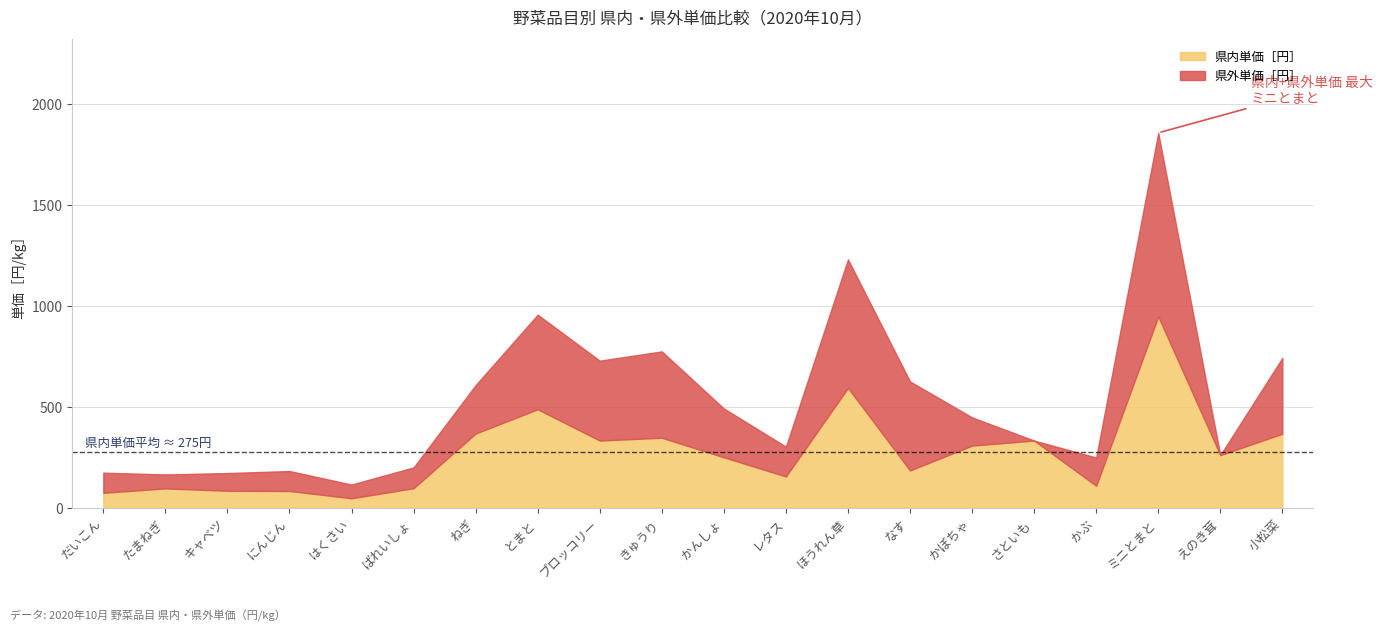

What is the difference between the 県外単価［円］ values at きゅうり and なす?

13